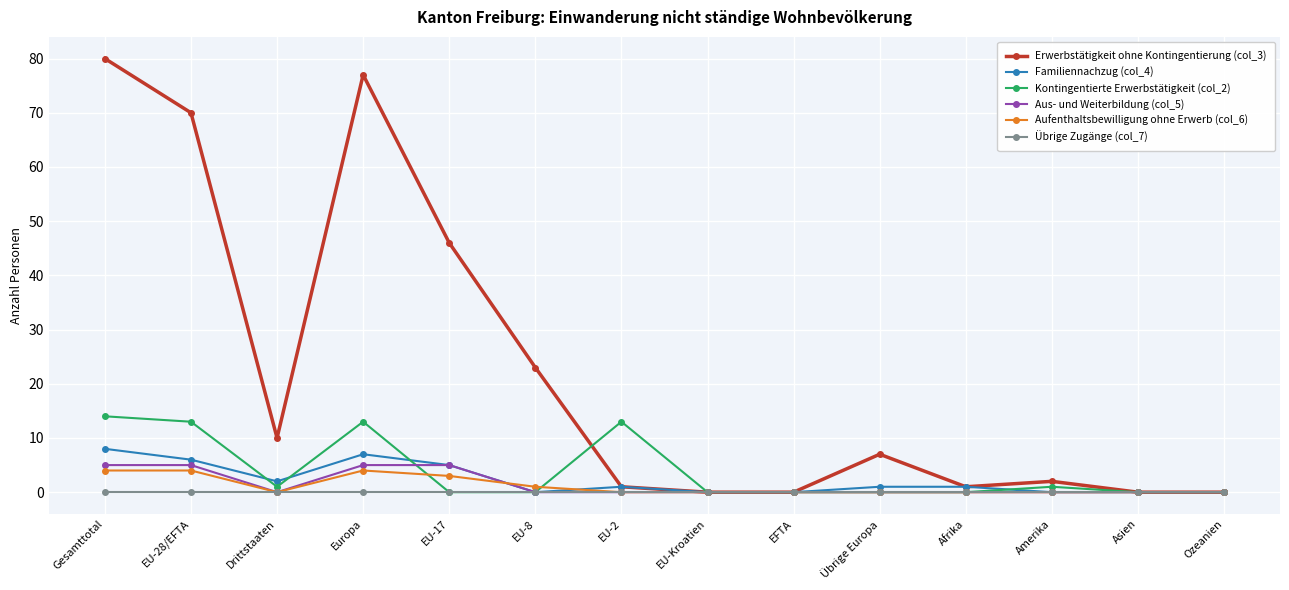

What is the label of the 8th point from the right?

EU-2